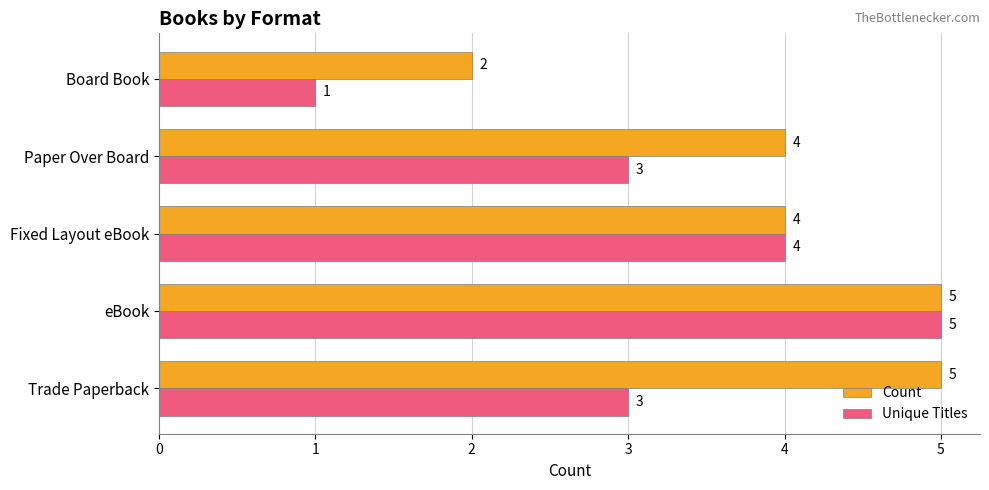

What is the approximate value of Unique Titles at Paper Over Board?

3